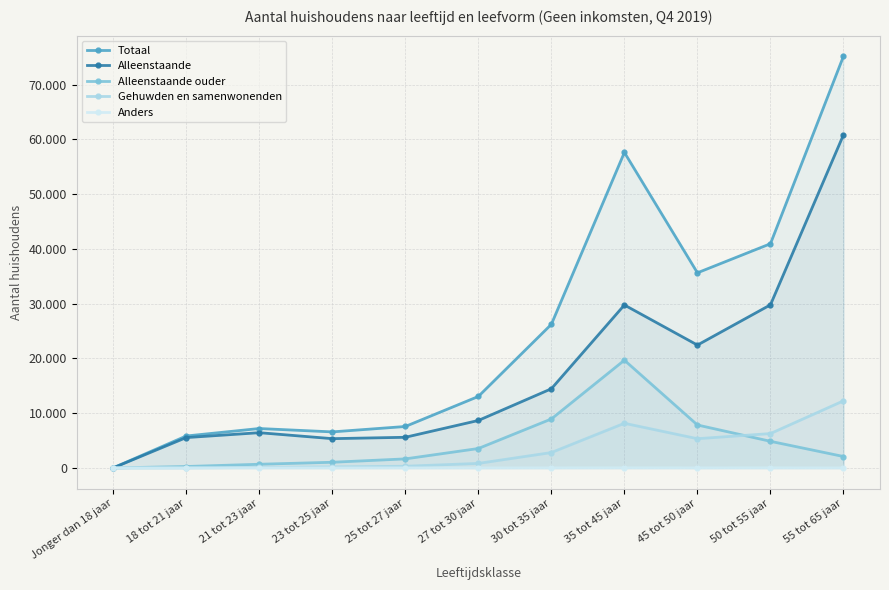

How many categories are shown in the chart?

11